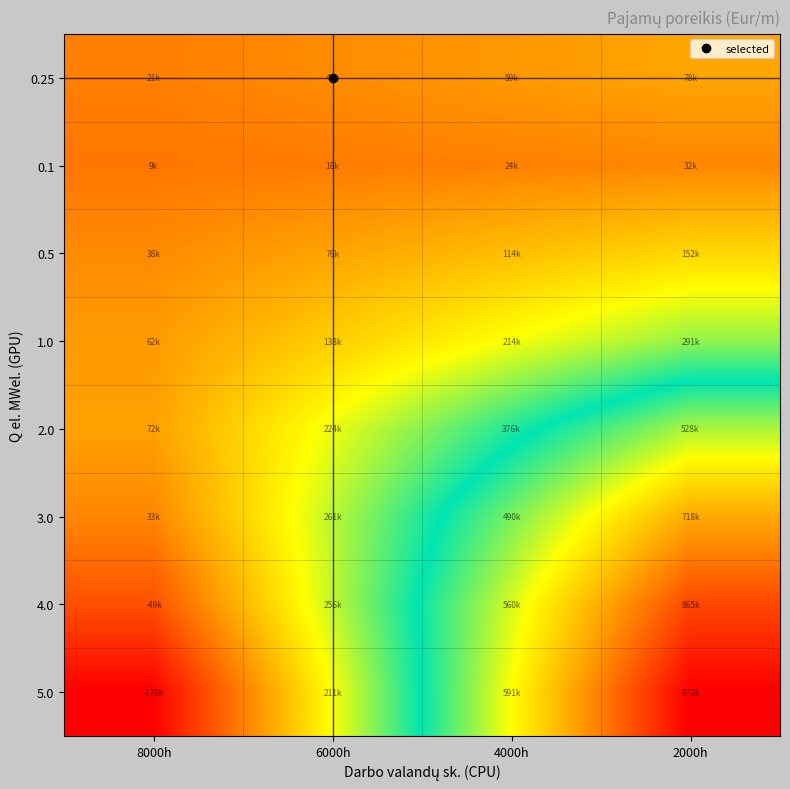

Reading right to left, transcribe all the data shown in this chart.

0.25: 2000h=77888.5	4000h=58857.2	6000h=39826.0	8000h=20794.7
0.1: 2000h=31587.4	4000h=23974.9	6000h=16362.4	8000h=8749.9
0.5: 2000h=152223.2	4000h=114160.7	6000h=76098.2	8000h=38035.7
1.0: 2000h=290573.0	4000h=214448.0	6000h=138323.0	8000h=62198.0
2.0: 2000h=528284.5	4000h=376034.5	6000h=223784.5	8000h=71534.5
3.0: 2000h=718122.0	4000h=489747.0	6000h=261372.0	8000h=32997.0
4.0: 2000h=864654.6	4000h=560154.6	6000h=255654.6	8000h=-48845.4
5.0: 2000h=972066.1	4000h=591441.1	6000h=210816.1	8000h=-169808.9